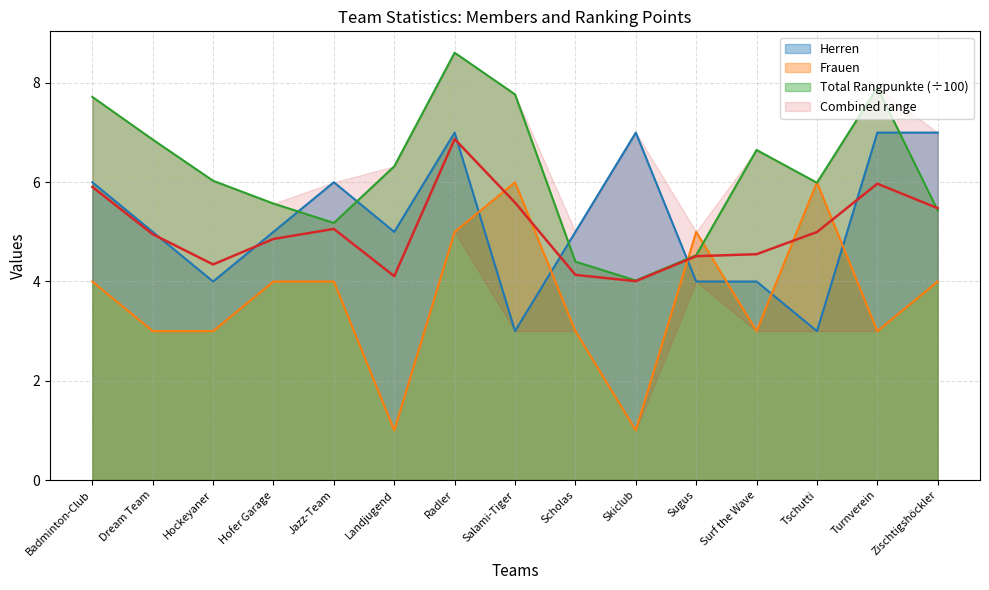

What is the difference between the Total Rangpunkte values at Jazz-Team and Tschutti?

0.8